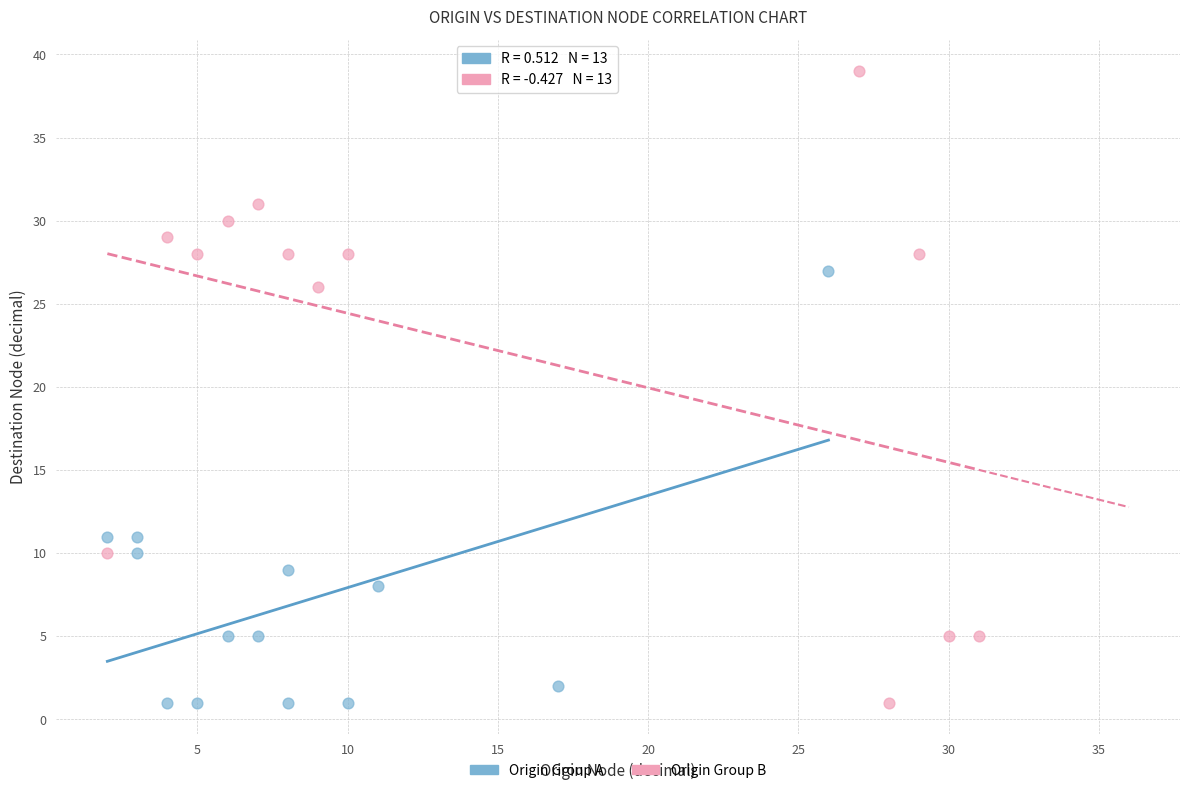

Which series has the widest spread of Y values?

Origin Group B